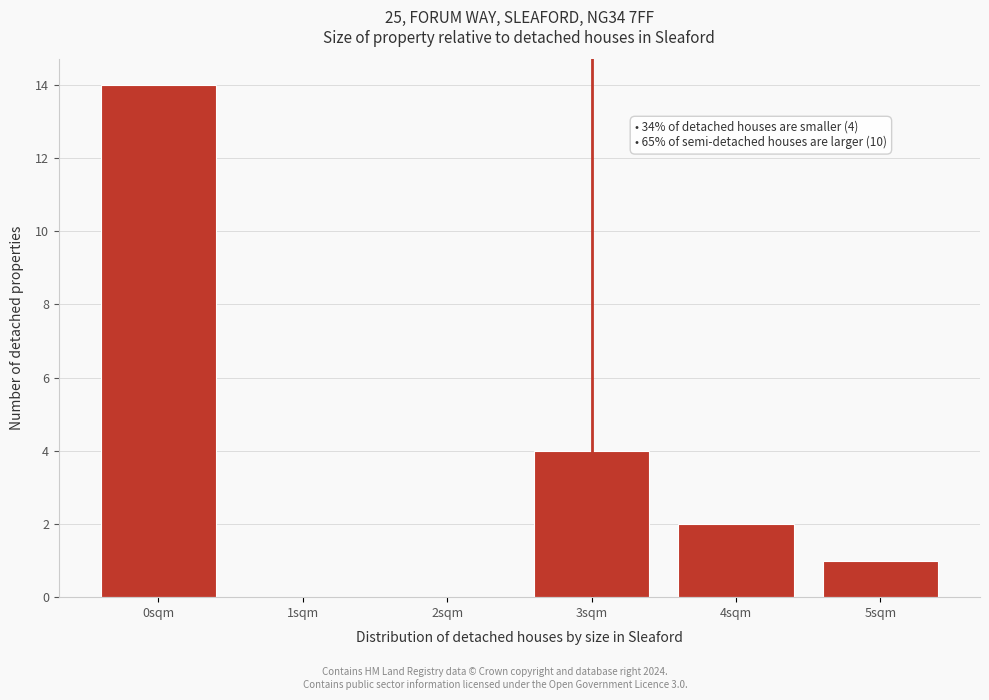

Reading right to left, extract all data points from this chart.

5sqm=1	4sqm=2	3sqm=4	2sqm=0	1sqm=0	0sqm=14